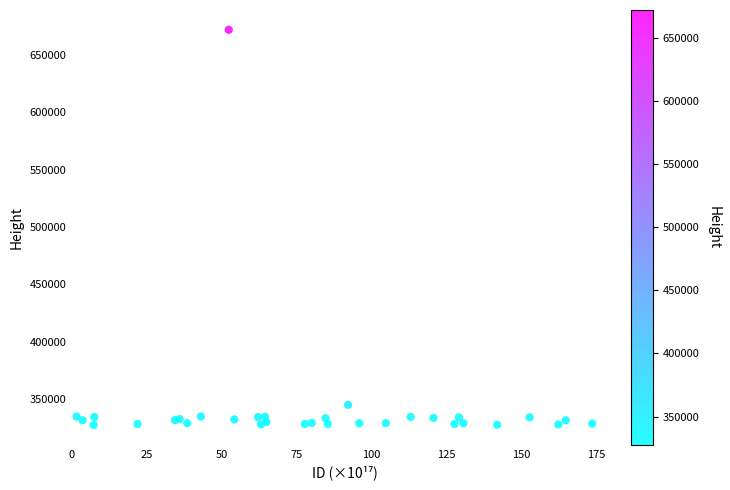

What Y value in the scatter plot is closest to 499726?

345200